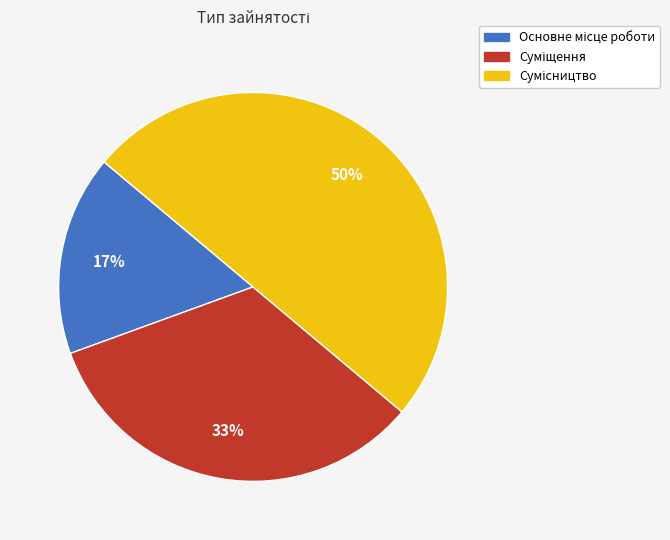

To the nearest percent, what is the difference between the largest and smallest slice percentages?

33%